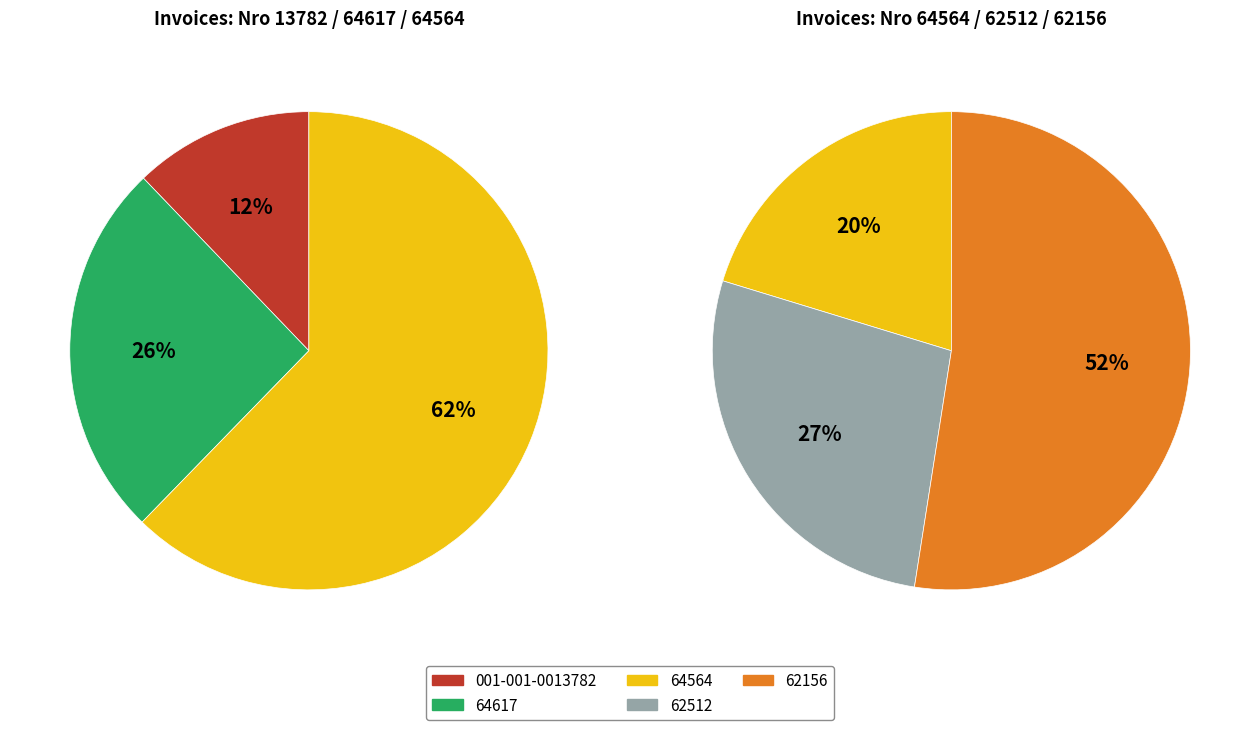

Which category has the biggest portion of the pie?

62156